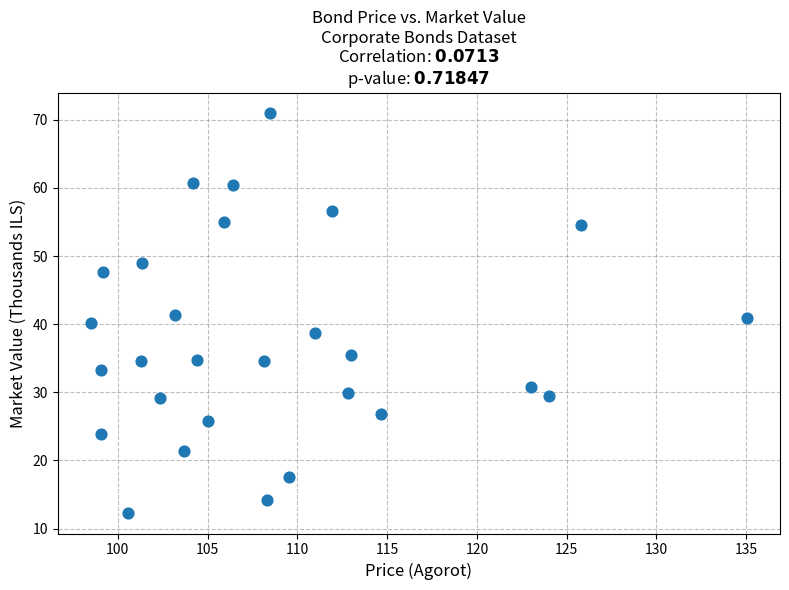

What is the range of Y values (max minus min)?

58.9